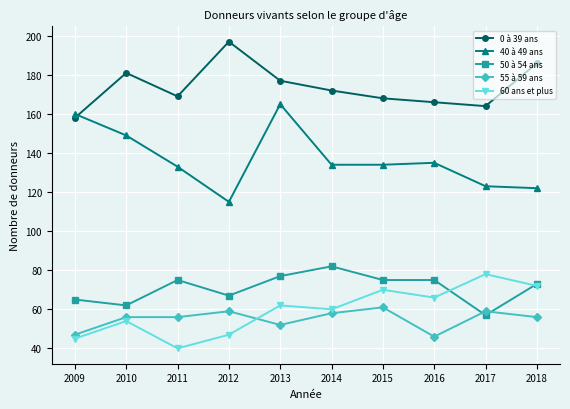

Which category has the highest value in the 0 à 39 ans series?

2012